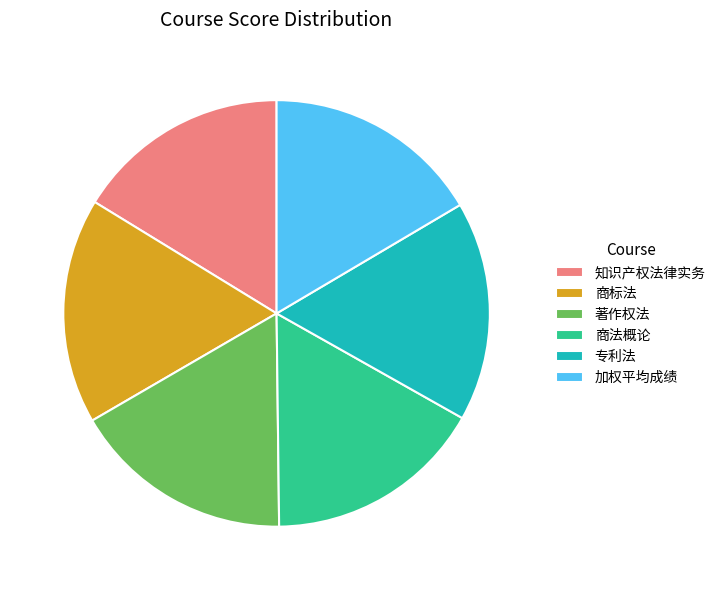

Does 专利法 represent more than half of the total?

No